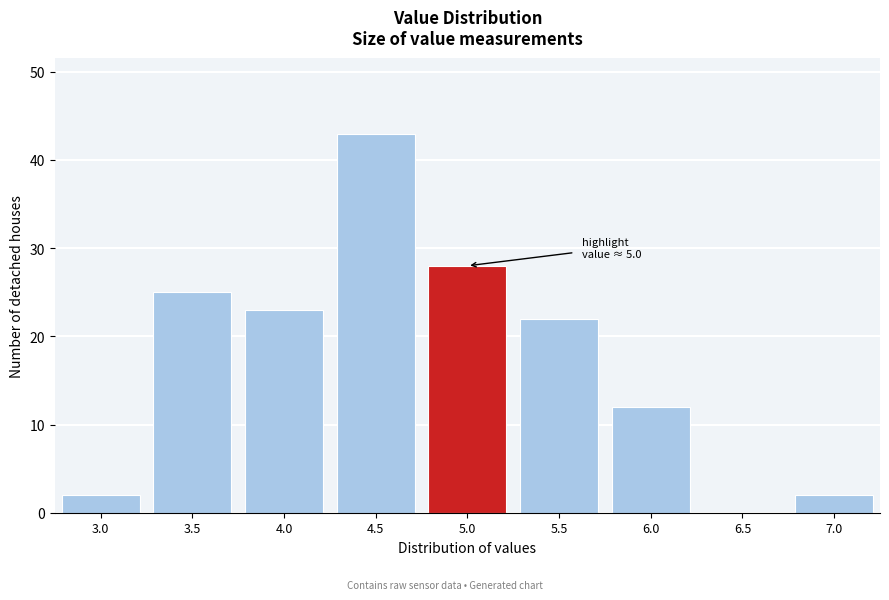

Reading left to right, extract all data points from this chart.

3.0=2	3.5=25	4.0=23	4.5=43	5.0=28	5.5=22	6.0=12	6.5=0	7.0=2